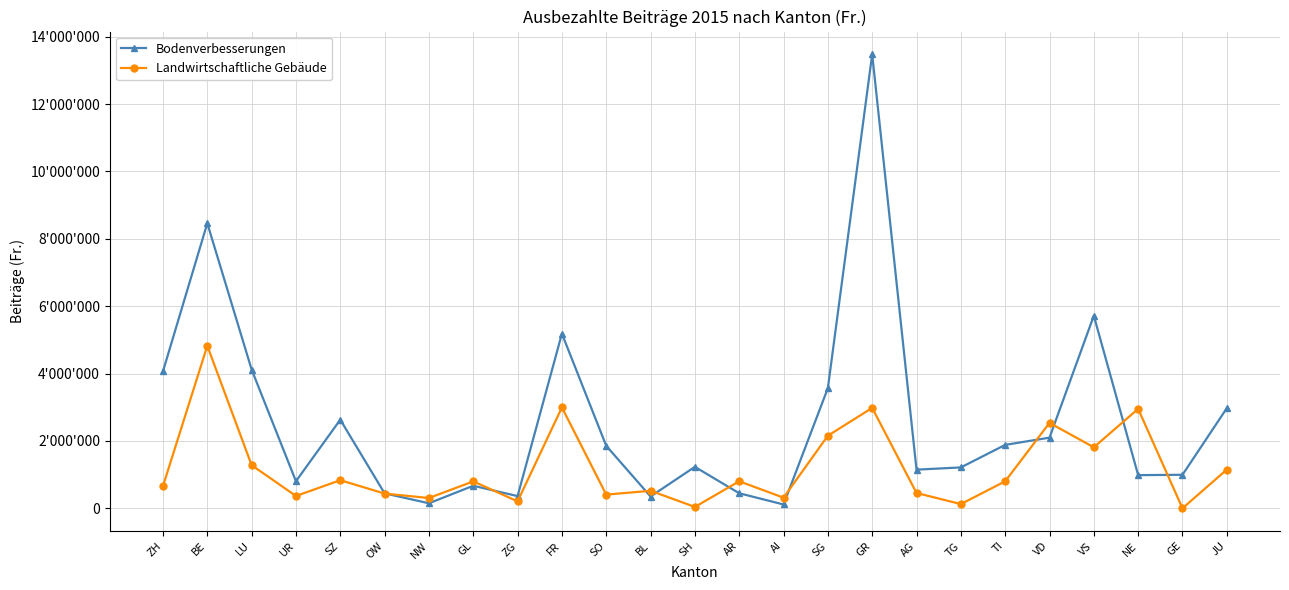

Which category has the lowest value across all series?

GE